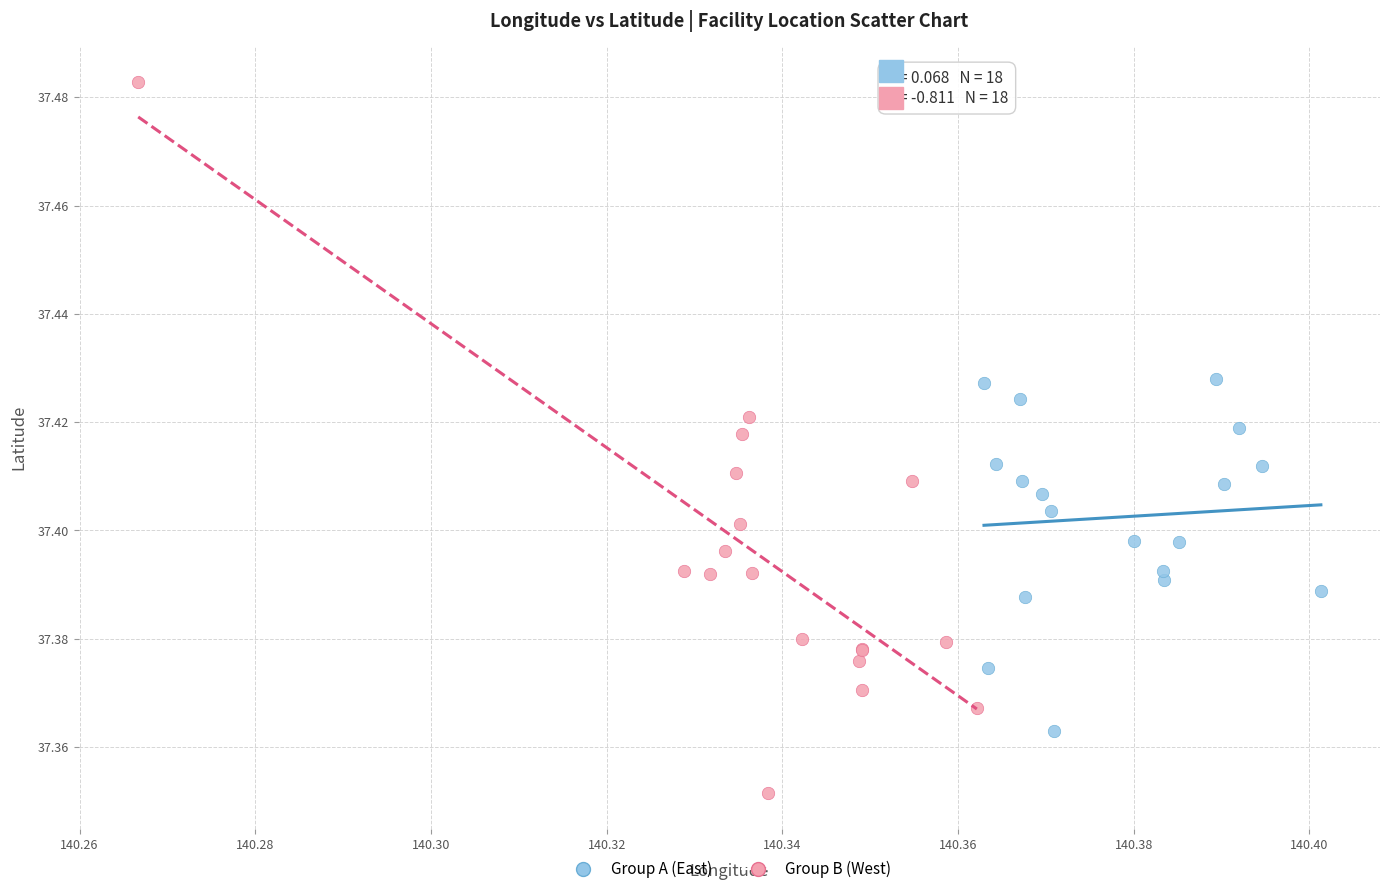

Which series has the widest spread of Y values?

Group B (West)